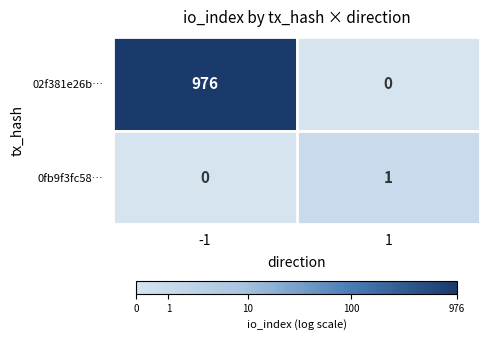

How many distinct data groups are displayed?

2